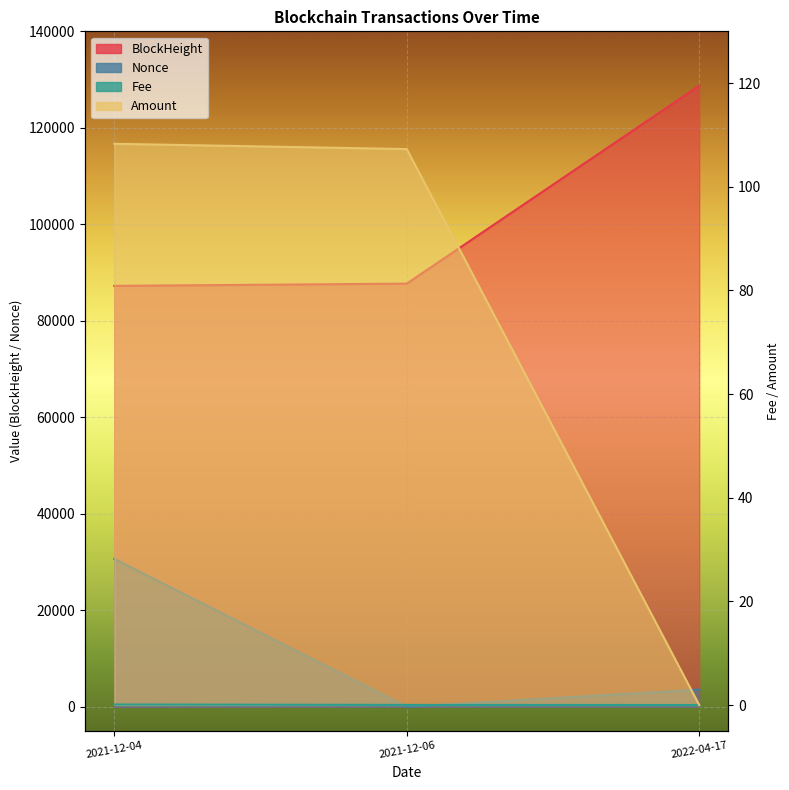

At 2022-04-17, list the series in order from largest to smallest.

BlockHeight, Nonce, Fee, Amount